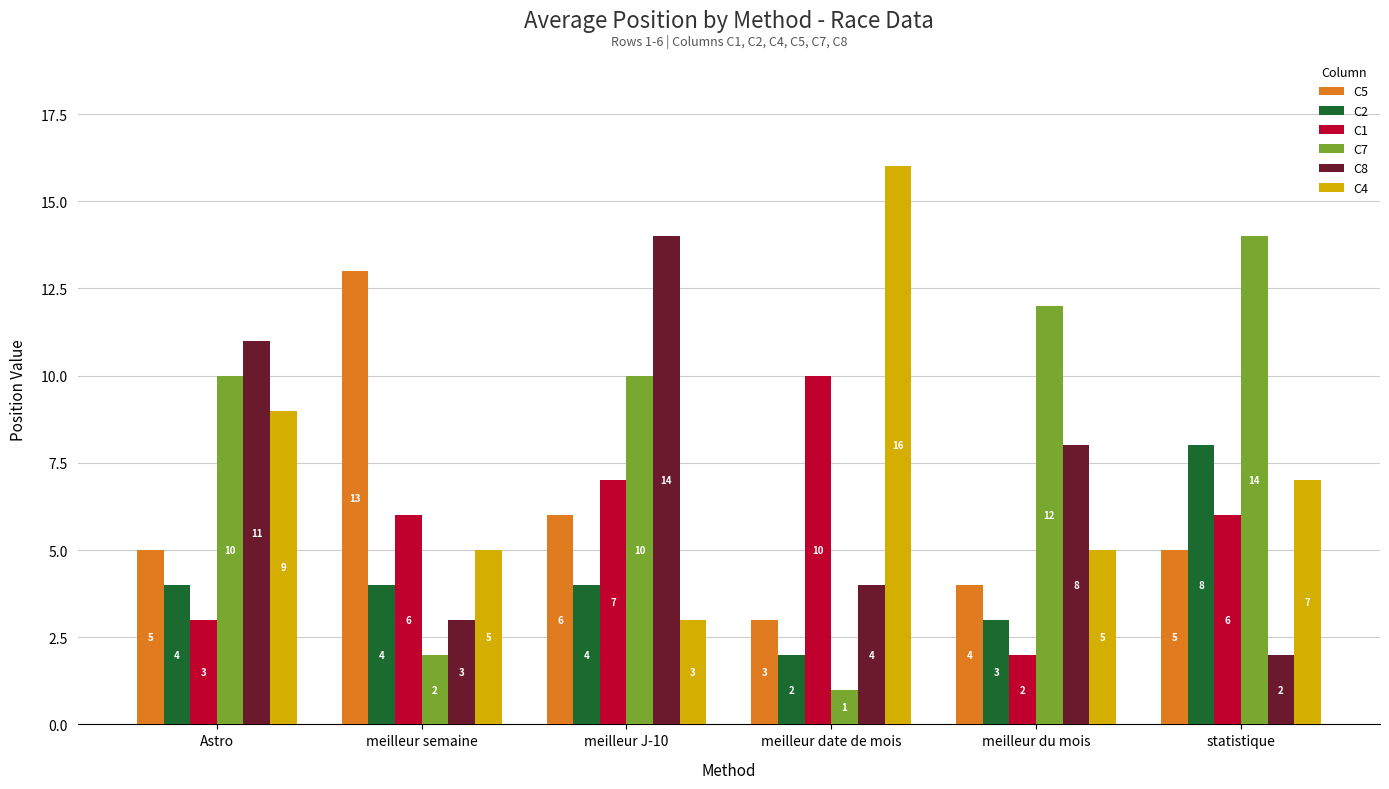

At meilleur semaine, list the series in order from smallest to largest.

C7, C8, C2, C4, C1, C5